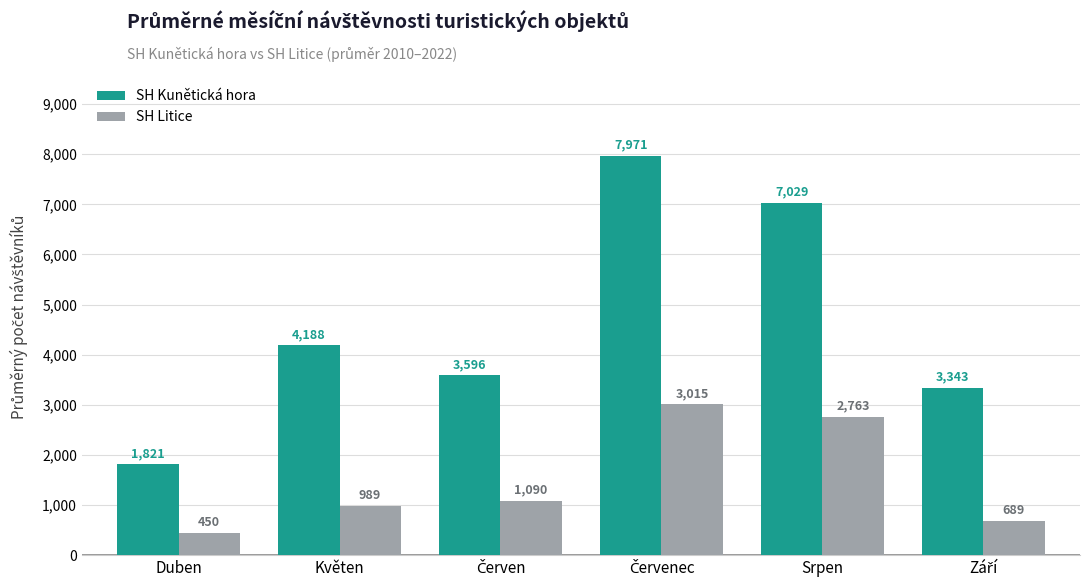

The value of SH Litice at Květen is 271.8. True or false?

False